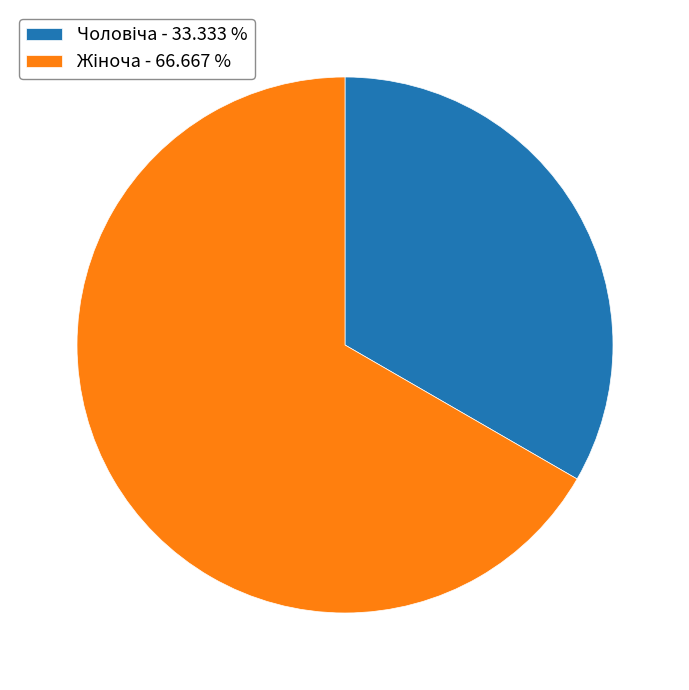

Does any single category account for the majority?

Yes